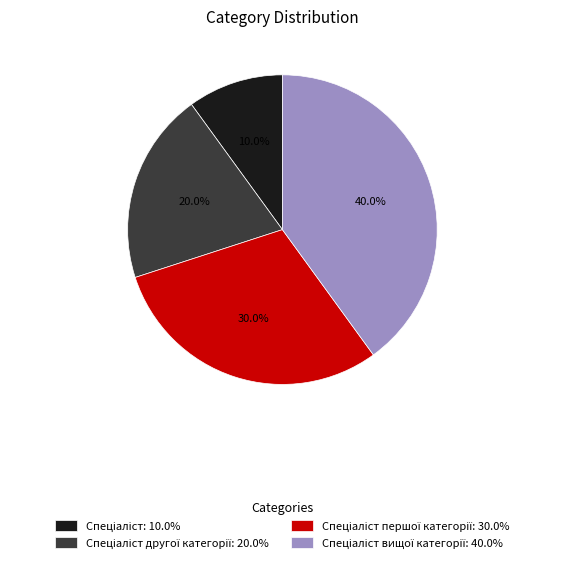

Does any single category account for the majority?

No